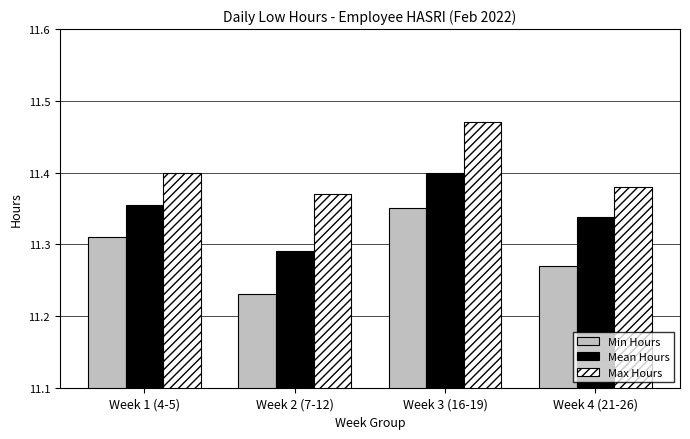

At which label does Mean Hours reach its minimum?

Week 2 (7-12)